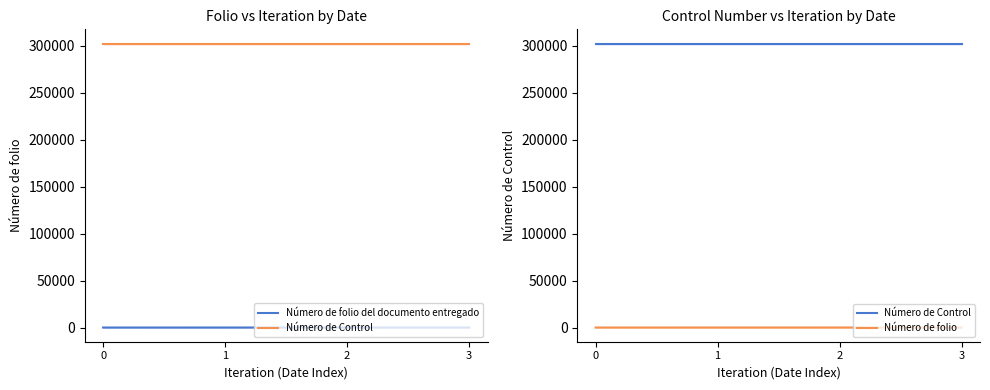

True or false: Número de folio and Número de folio del documento entregado intersect in this chart.

False